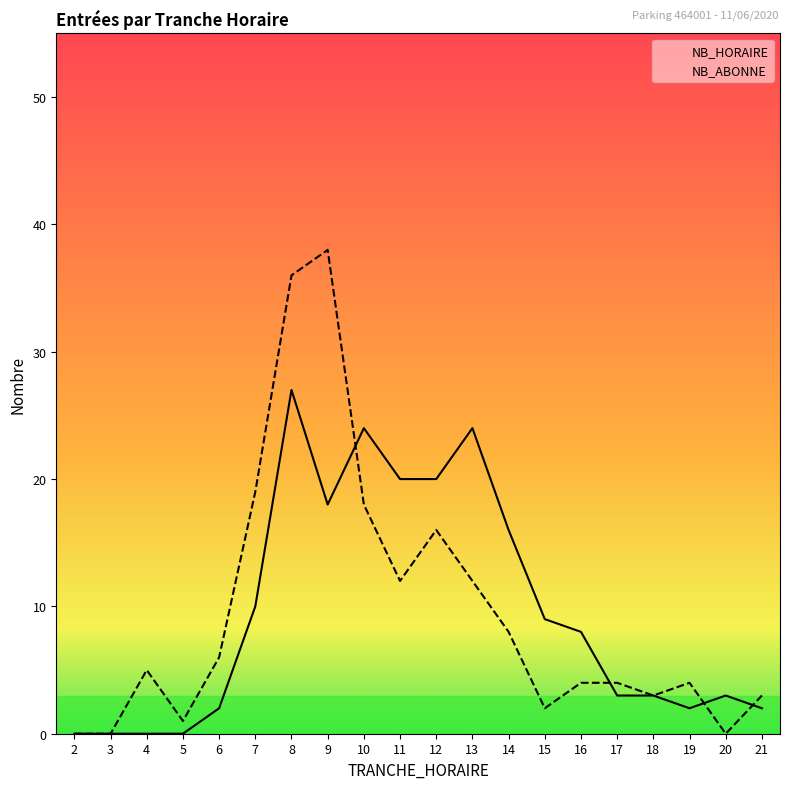

Between 13 and 14, which is larger?

13